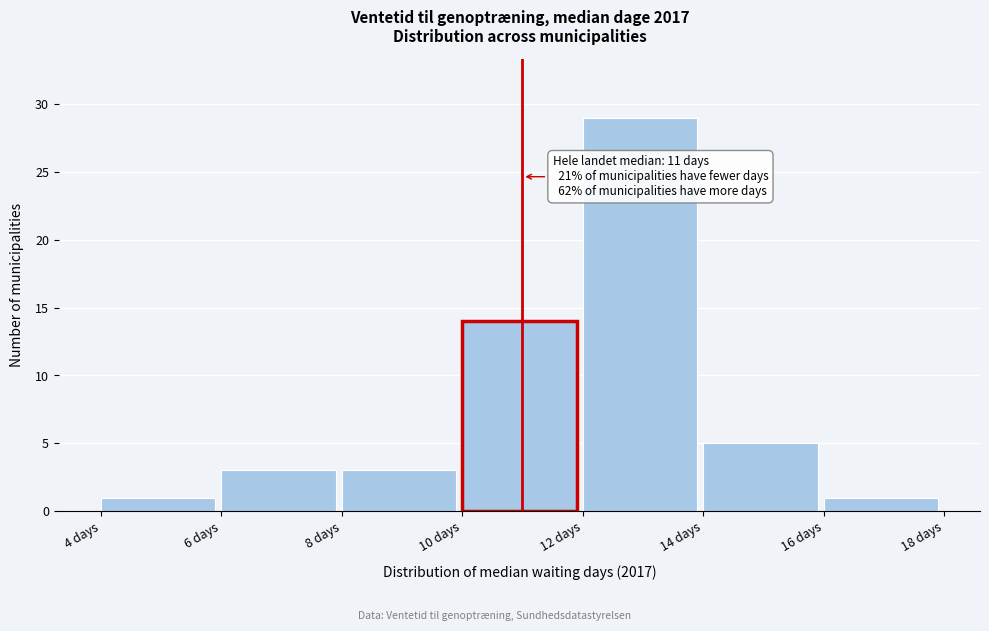

Over which range of the x-axis is the bar tallest?

12 to 14